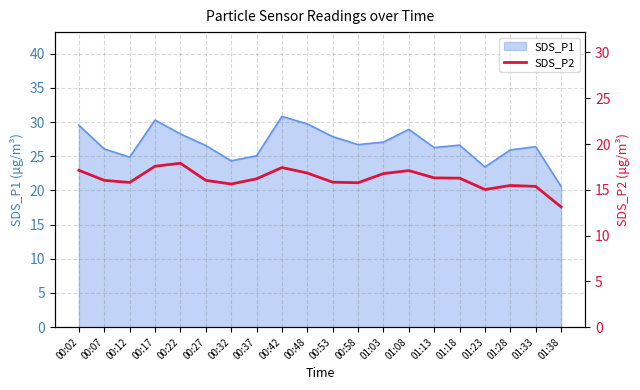

True or false: the data has more than 0 interior local peaks.

True